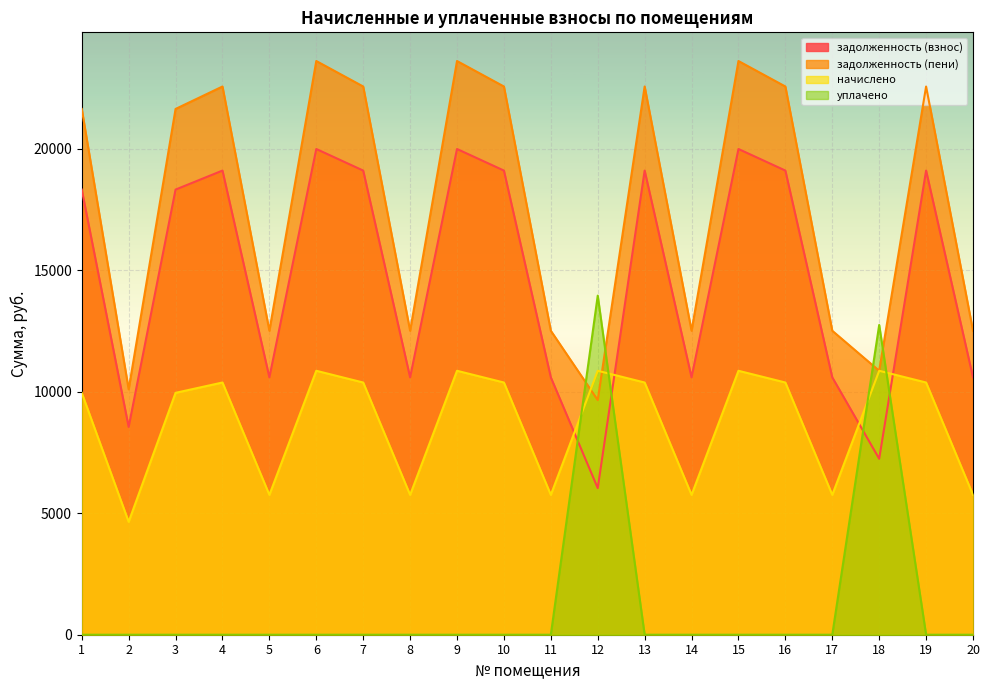

In уплачено, how many points are higher than both neighbors (excluding endpoints)?

2